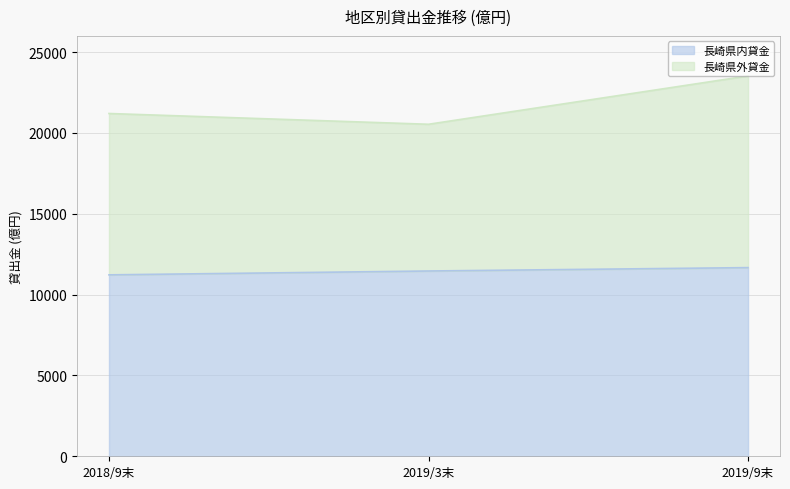

What is the maximum value shown in the chart?

23522